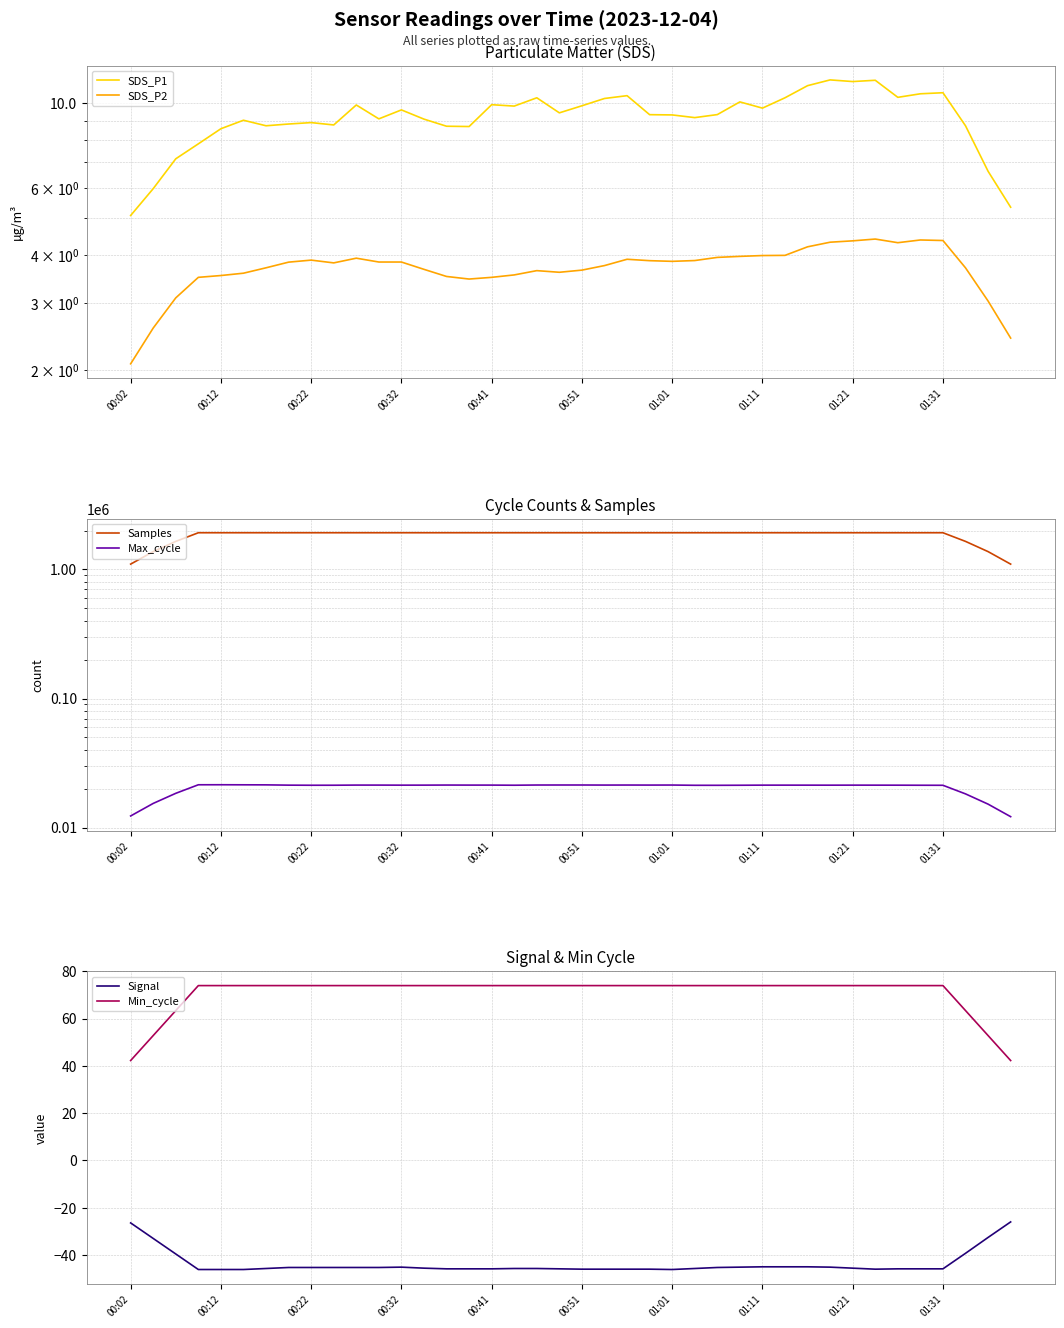

True or false: Min_cycle and Signal cross at least once.

False